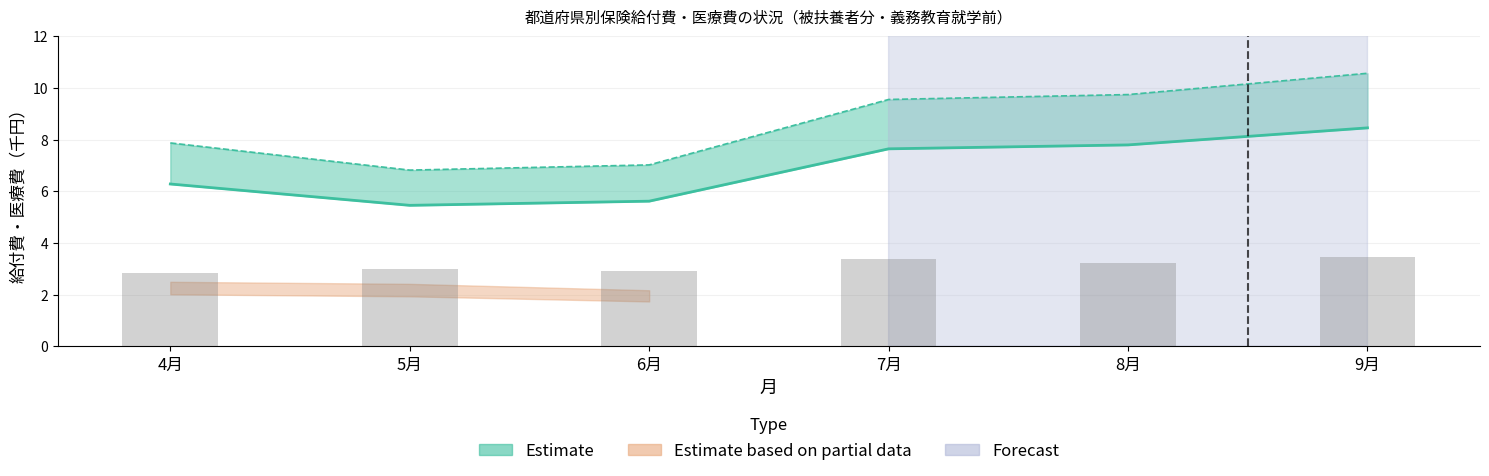

What is the label of the 1st bar from the right?

9月